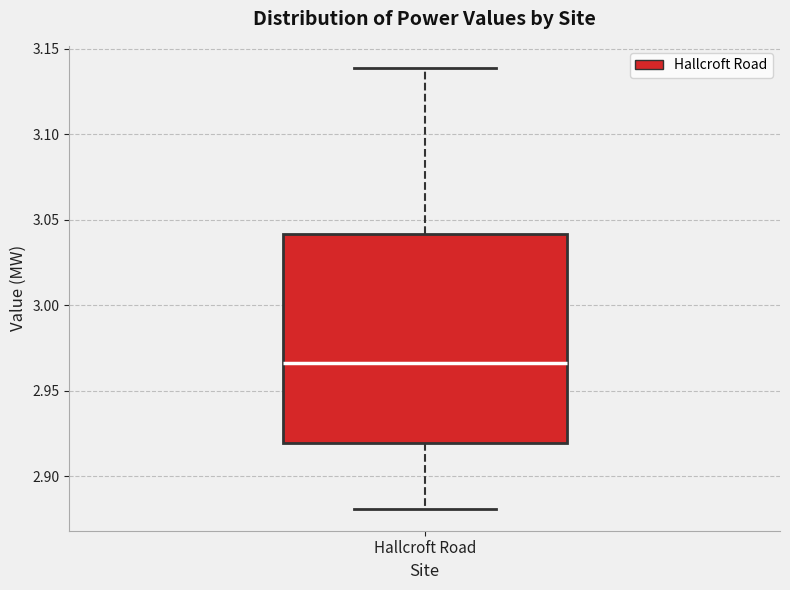

Where is the upper edge of the box for Hallcroft Road on the y-axis? The values are not printed on the chart, so give them approximately, as read against the axis.

3.040